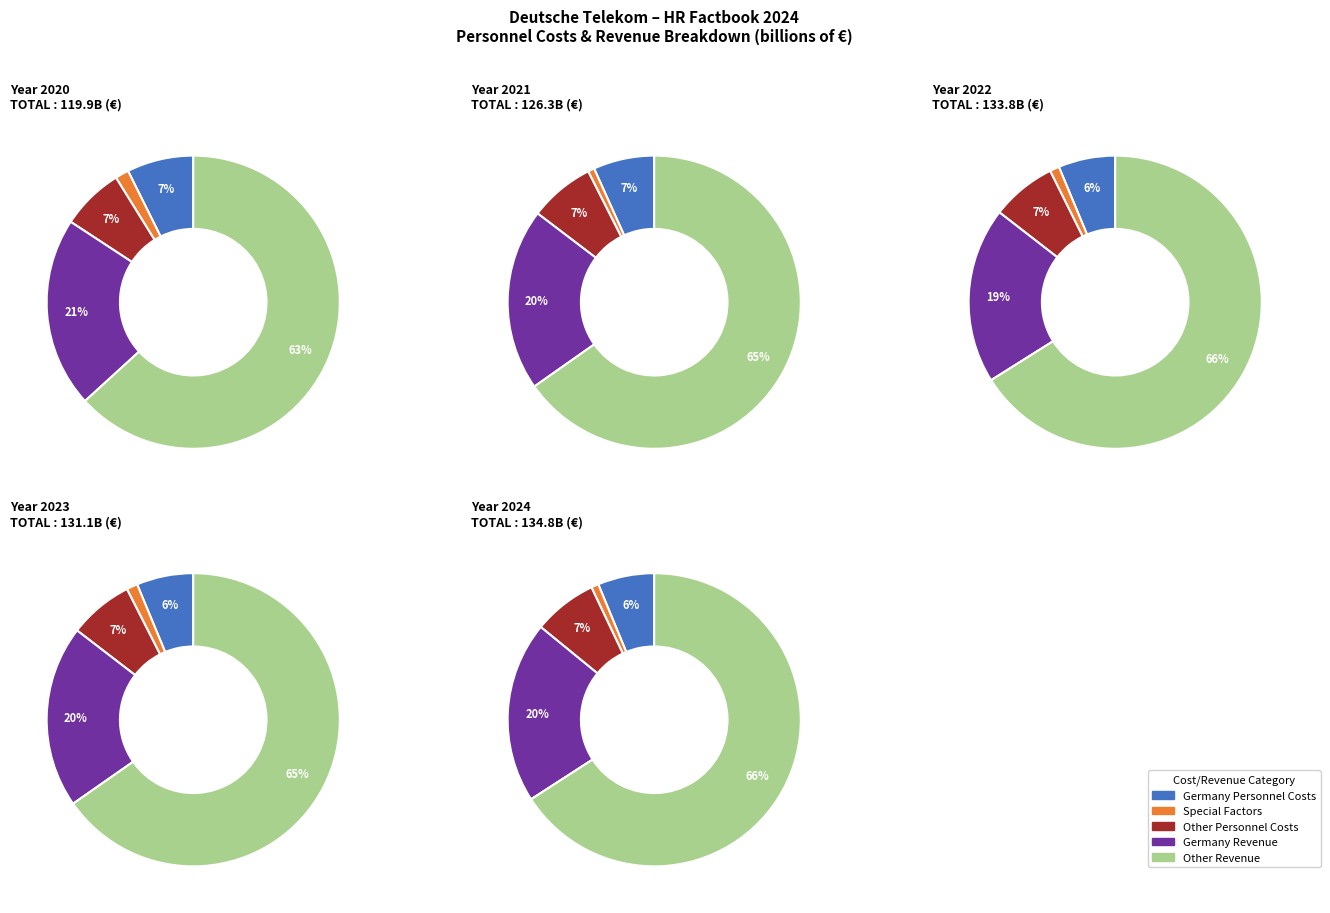

What percentage is NOT represented by 2022?

79.6%